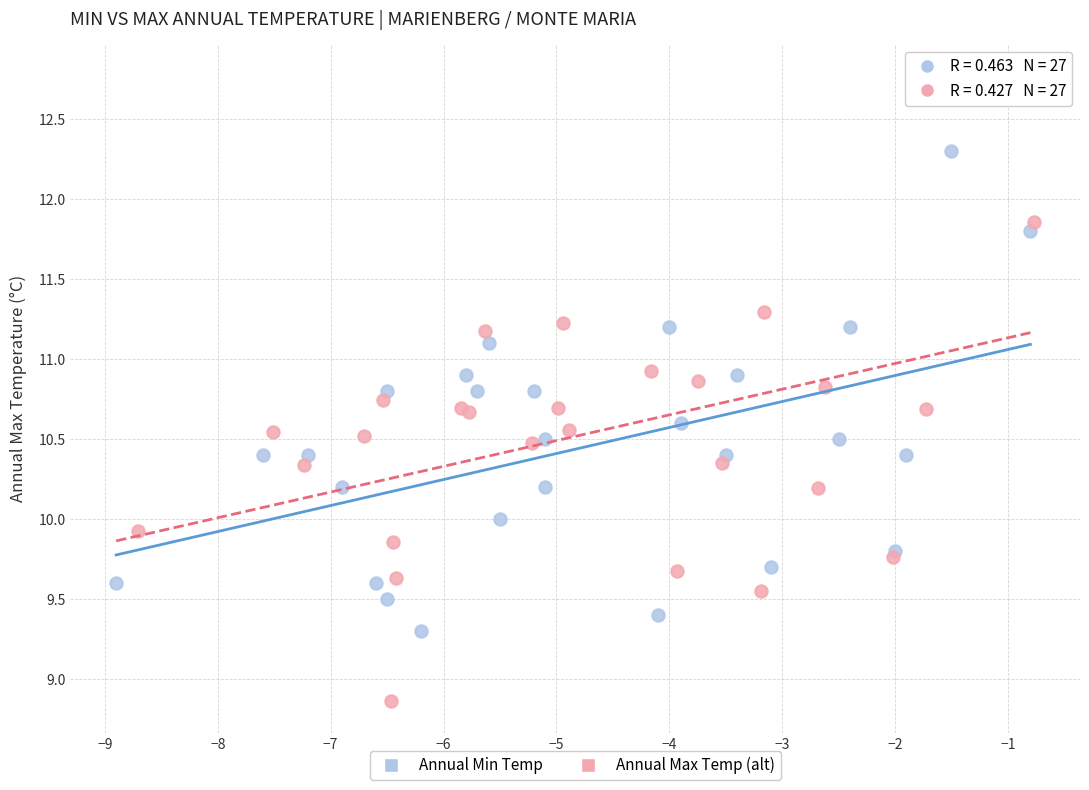

Which series reaches the minimum Y coordinate?

Annual Max Temp (alt)